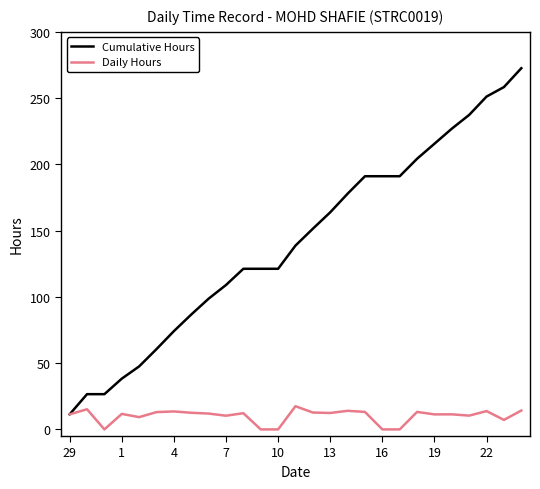

Rank the series by their maximum value, from lowest to highest.

Daily Hours, Cumulative Hours